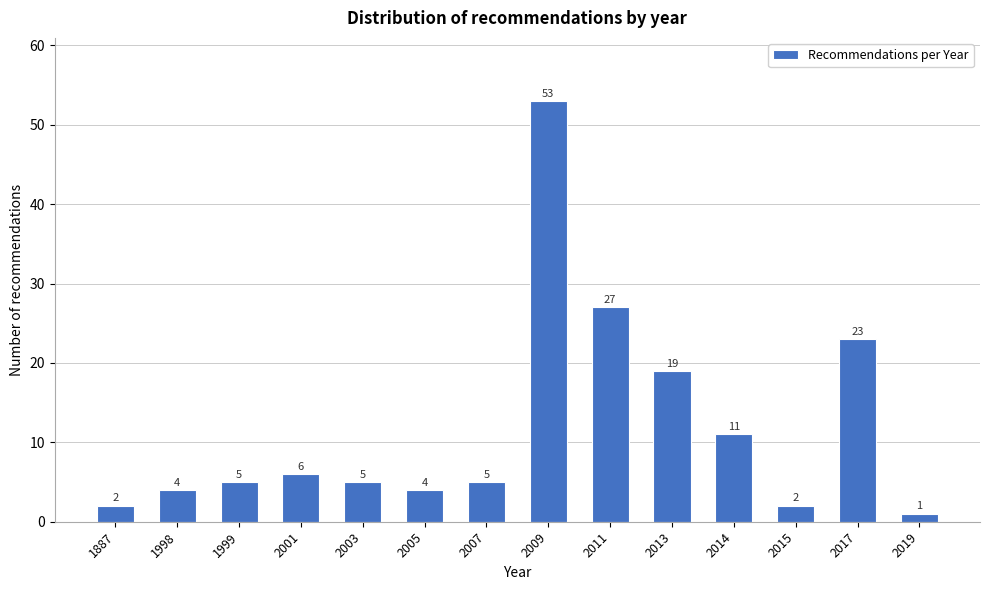

Reading left to right, what are all the values shown in this chart?

2	4	5	6	5	4	5	53	27	19	11	2	23	1